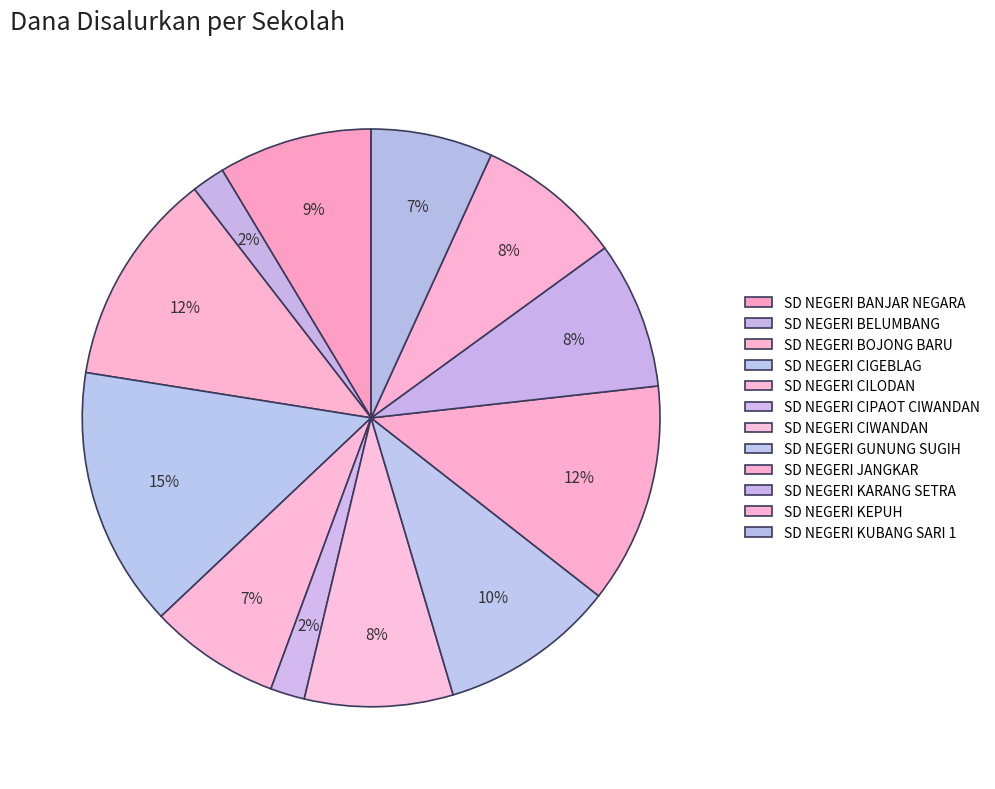

How many slices are in this pie chart?

12